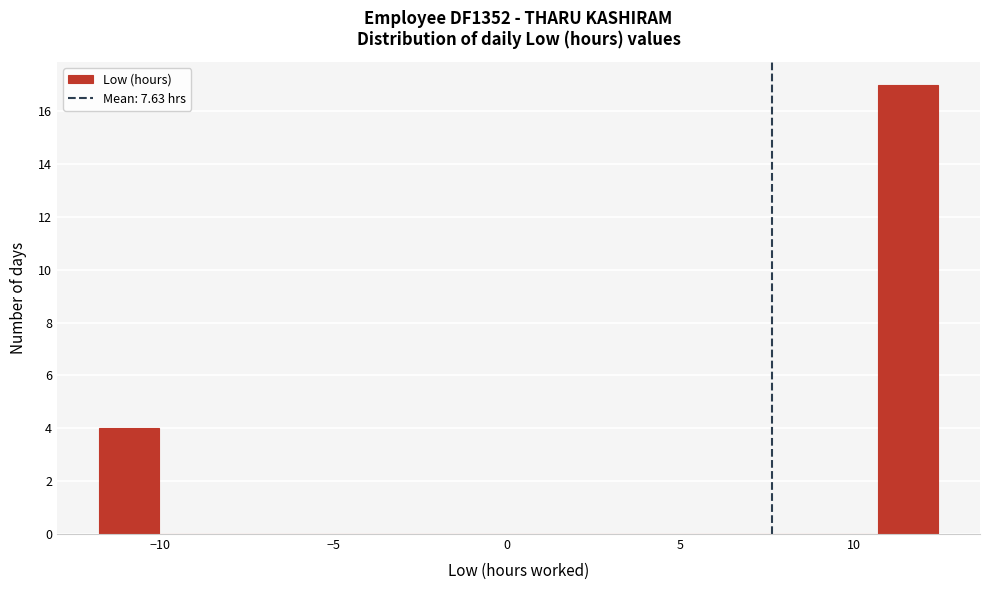

Around what value on the x-axis is the tallest bar? Give the approximate position of its centre, as read against the axis.

11.5